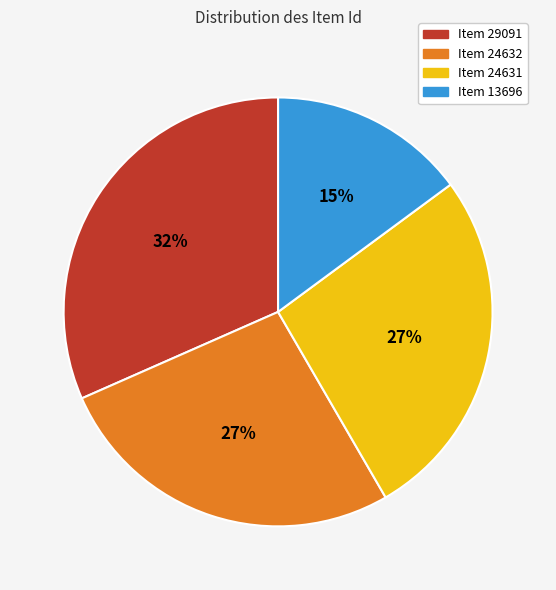

Do Item 13696 and Item 29091 together represent more than half of the pie?

No